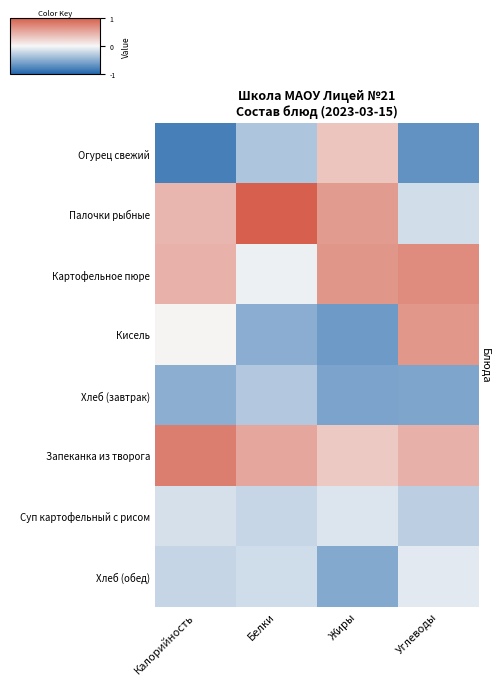

Rank the series at Жиры from highest to lowest value.

Картофельное пюре, Палочки рыбные, Огурец свежий, Запеканка из творога, Суп картофельный с рисом, Хлеб (обед), Хлеб (завтрак), Кисель